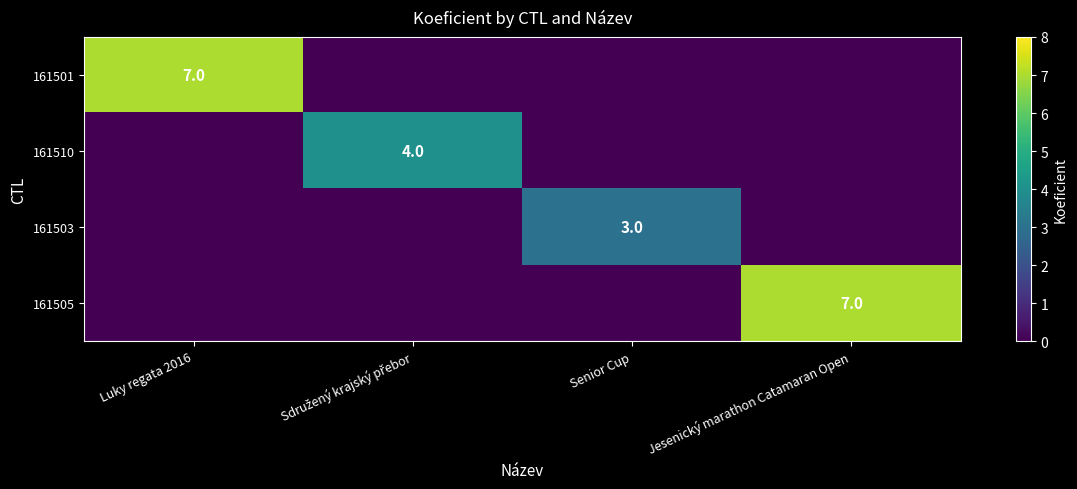

The value of 161501 at Luky regata 2016 is 3. True or false?

False